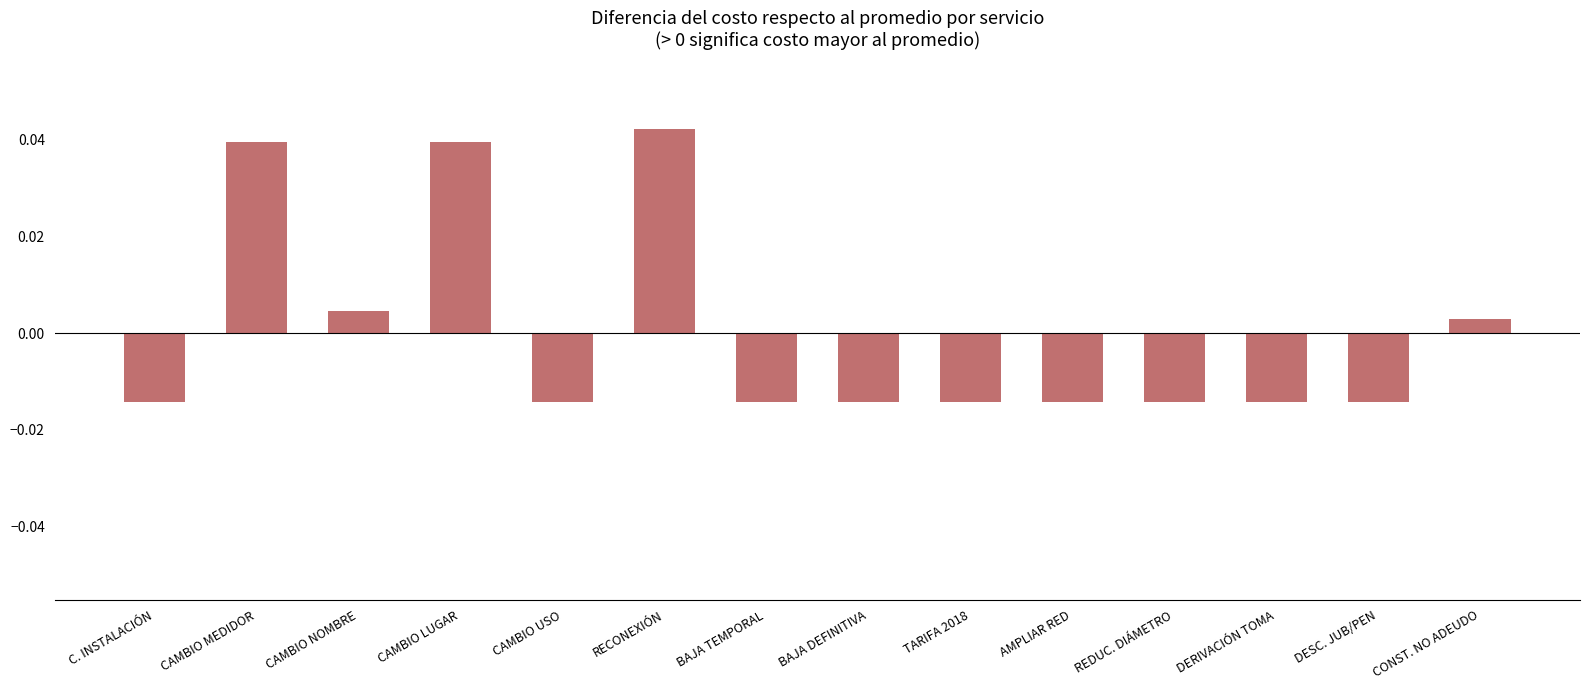

Between RECONEXIÓN and AMPLIAR RED, which is larger?

RECONEXIÓN